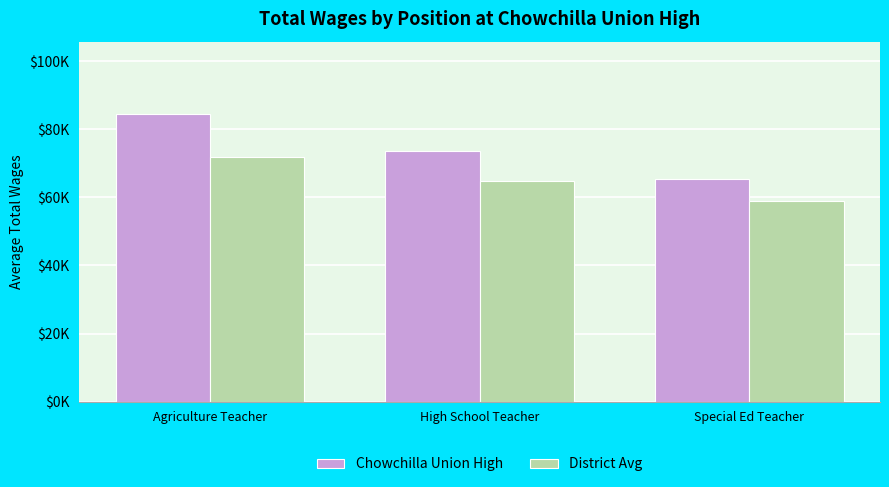

What are all the series names shown in the legend?

Chowchilla Union High, District Avg